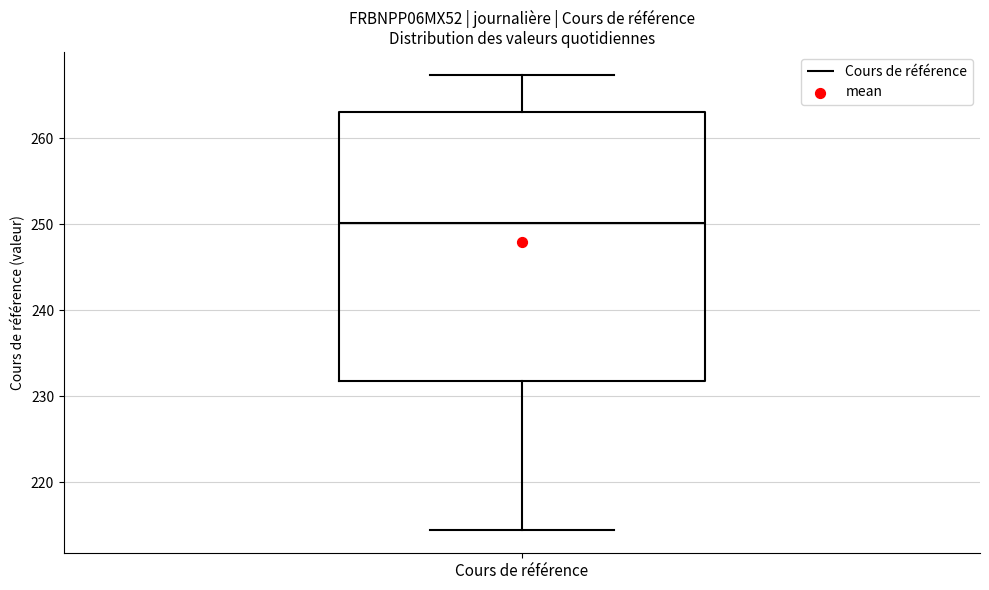

Read this box plot against the y-axis: the position of the median line, the range covered by the box, and the ends of both whiskers. The values are not printed on the chart, so give them approximately, as read against the axis.

median 250, box 232 to 263, whiskers 214 to 267